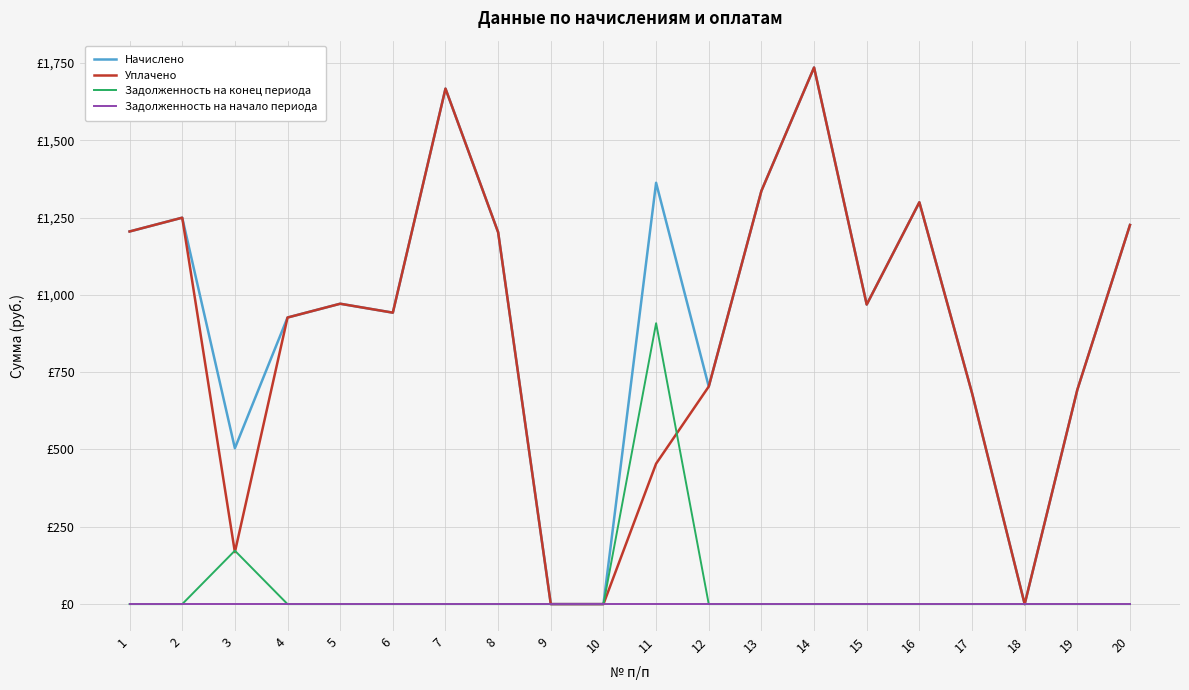

At which category does the chart reach its minimum across all series?

9